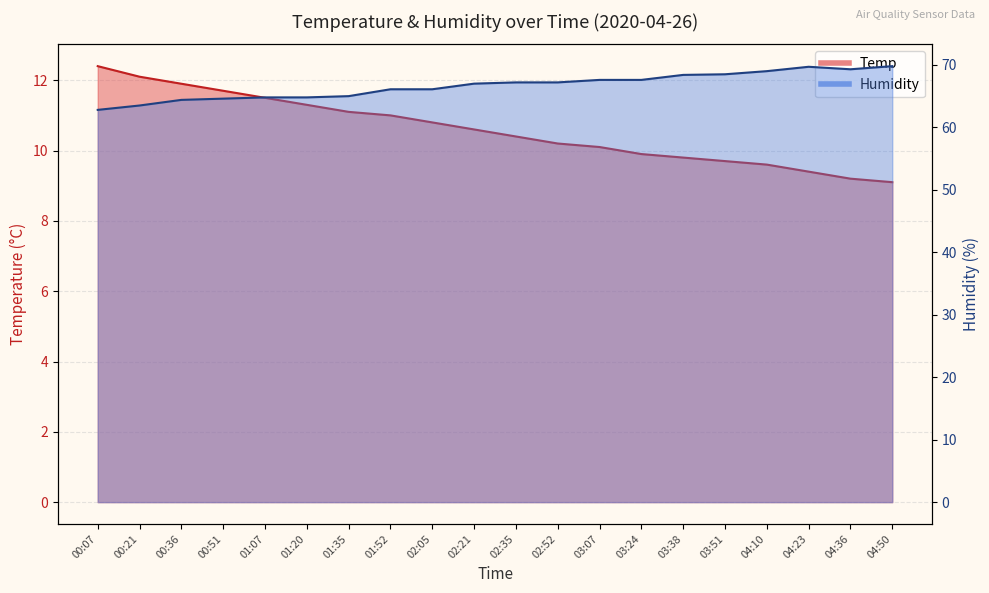

Does the chart have visible grid lines?

Yes